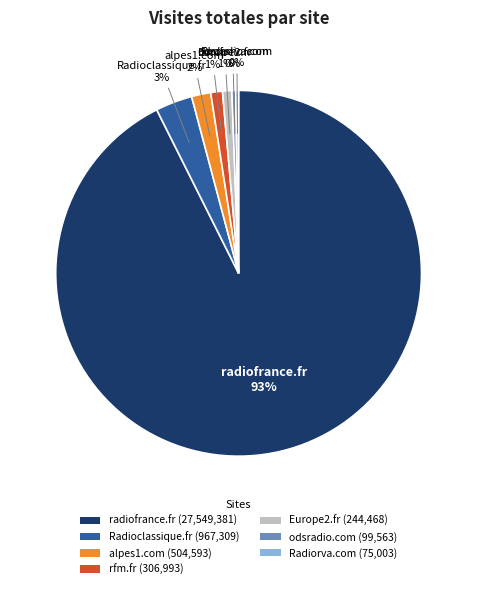

Is the sum of Radioclassique.fr (967,309) and odsradio.com (99,563) greater than half?

No